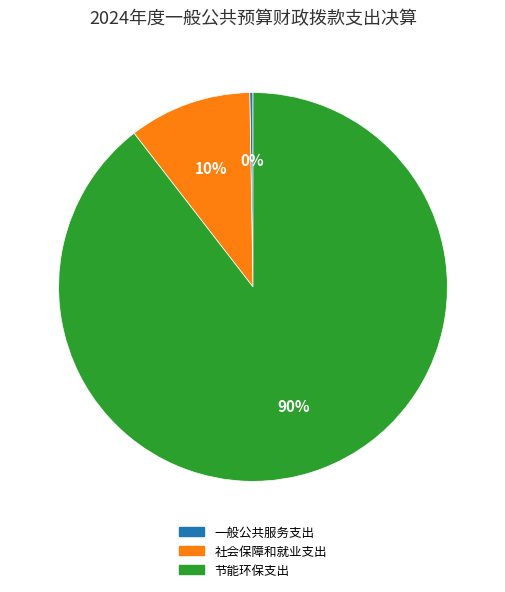

Which category accounts for the majority?

节能环保支出